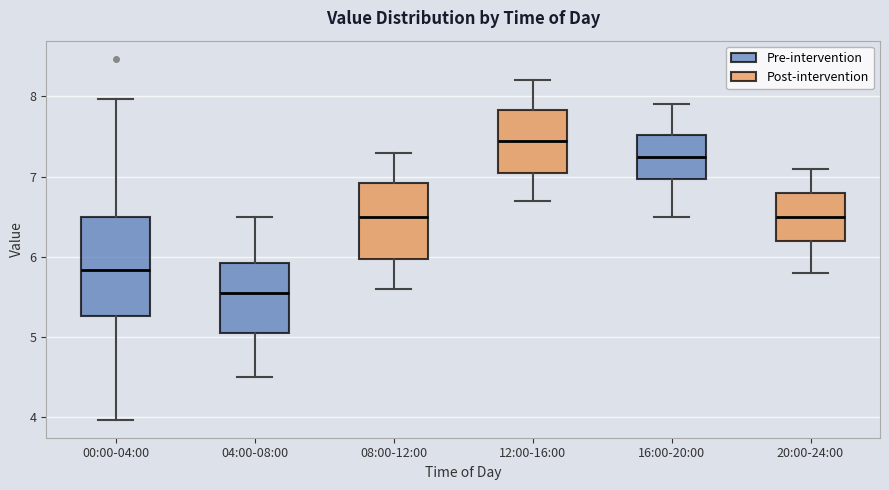

Comparing the boxes themselves (not the whiskers), which one is the tallest?

00:00-04:00